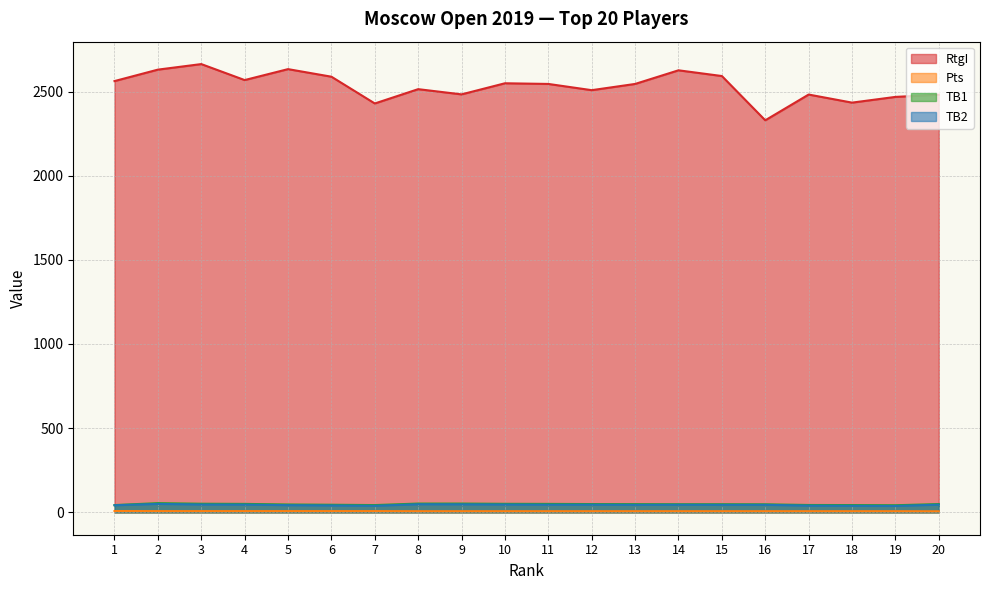

True or false: TB2 has a value of 24.9 at 19.

False